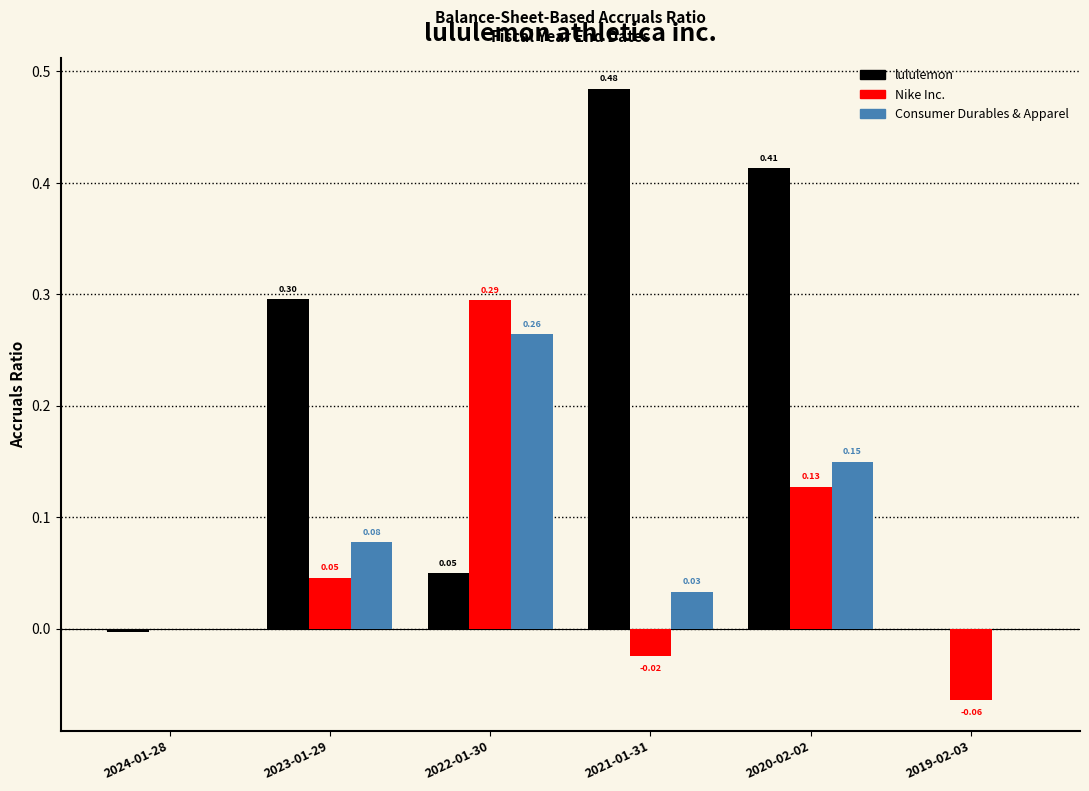

What is the total value across all series at 2022-01-30?

0.6